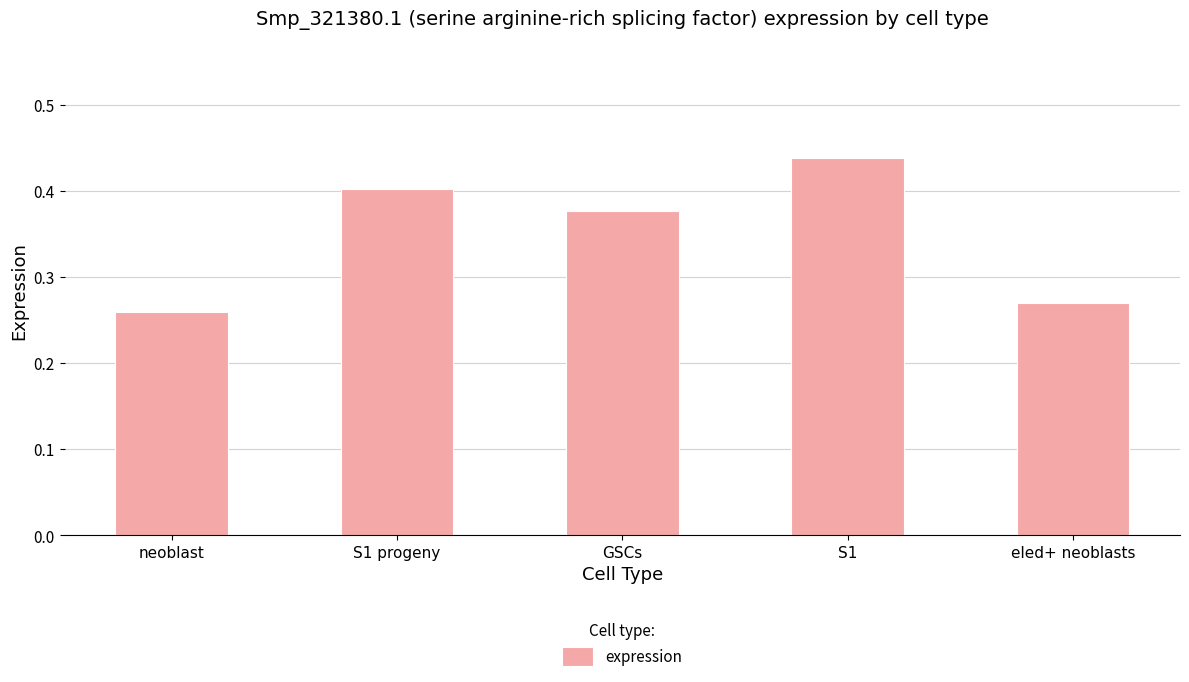

Are the bars grouped side by side (vs. stacked)?

No